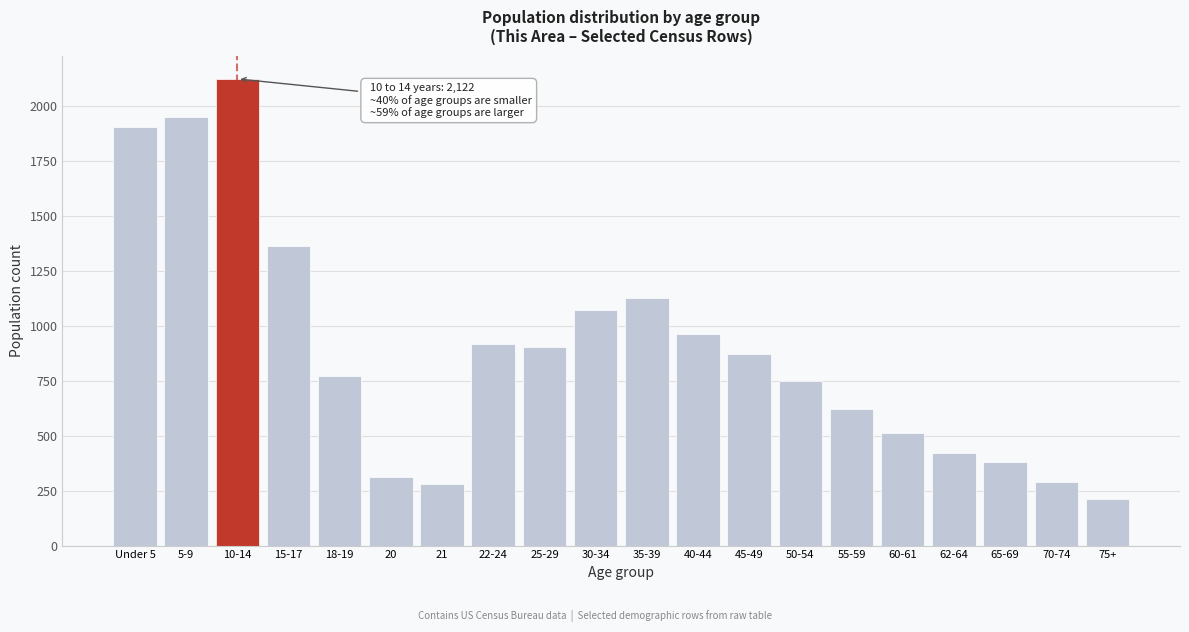

Which category has the lowest value across all series?

75+